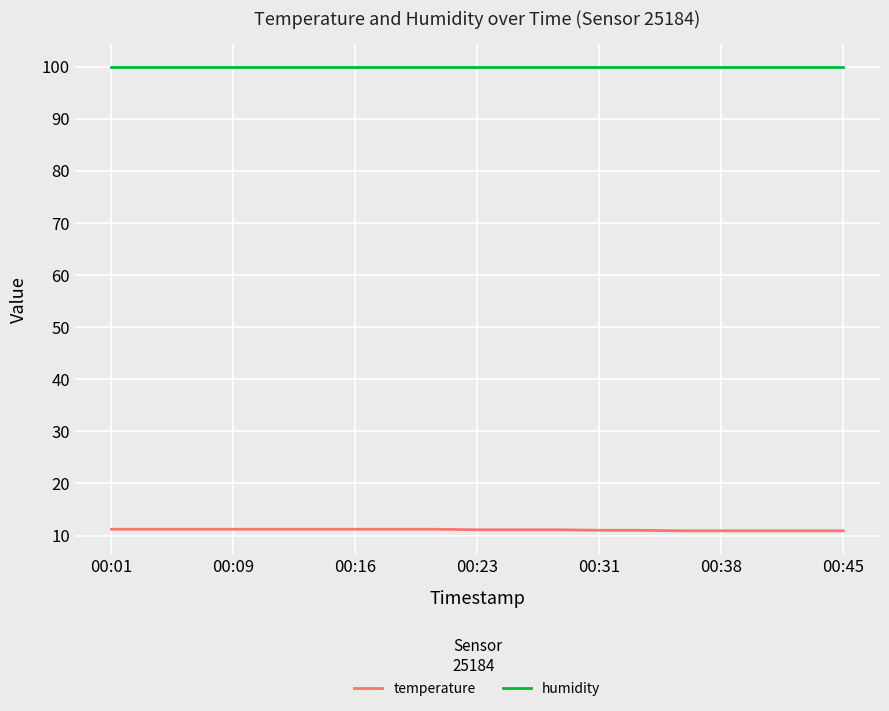

Rank the series by their maximum value, from highest to lowest.

humidity, temperature